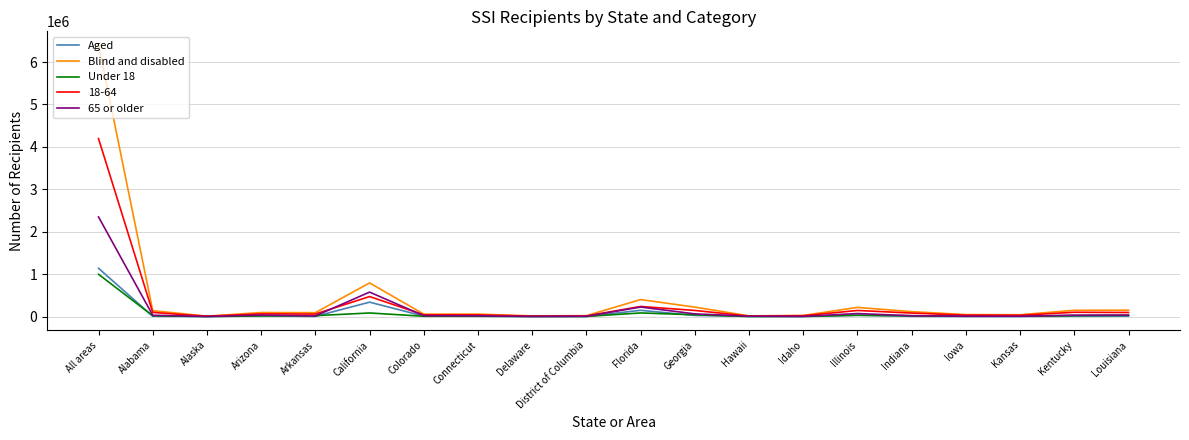

What is the difference between the Under 18 values at Alaska and Arizona?

13653